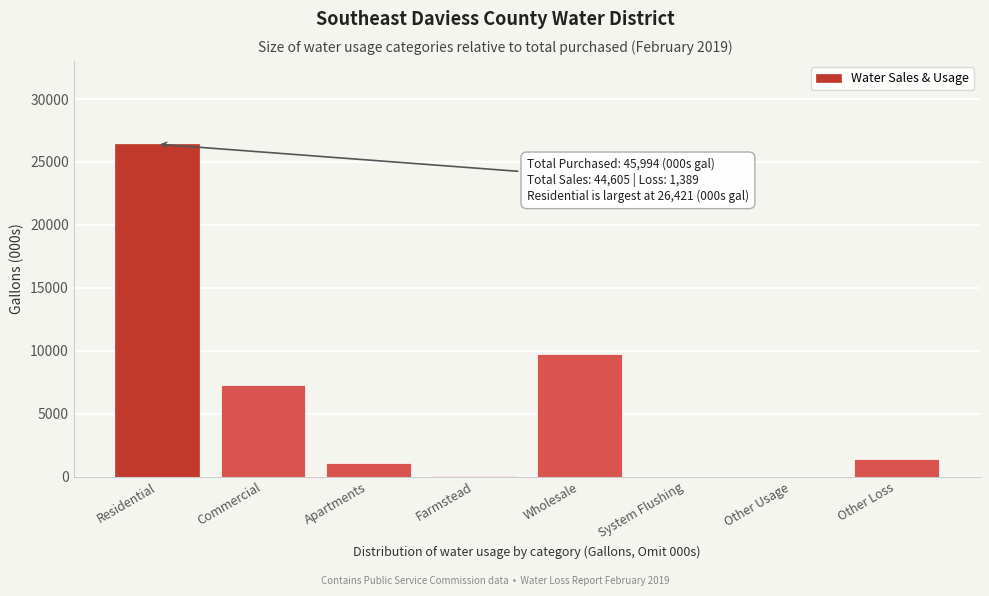

What is the sum of all values?

45994